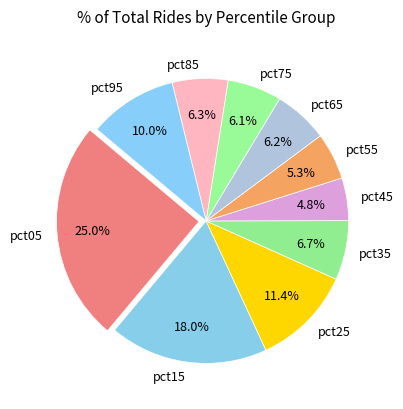

What percentage is the pct15 slice, to the nearest percent?

18%